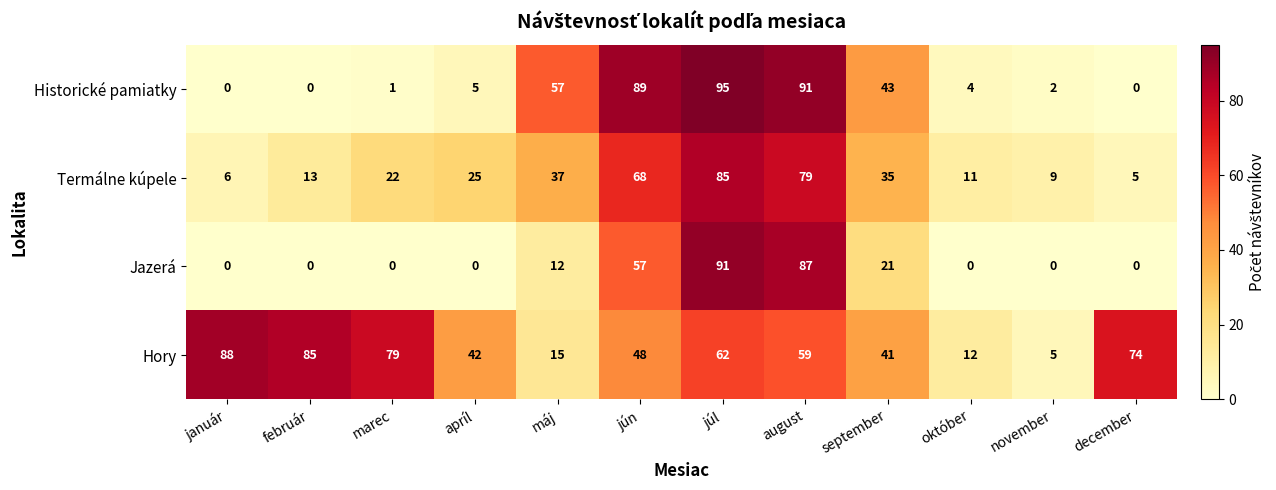

What is the total value across all series at máj?

121